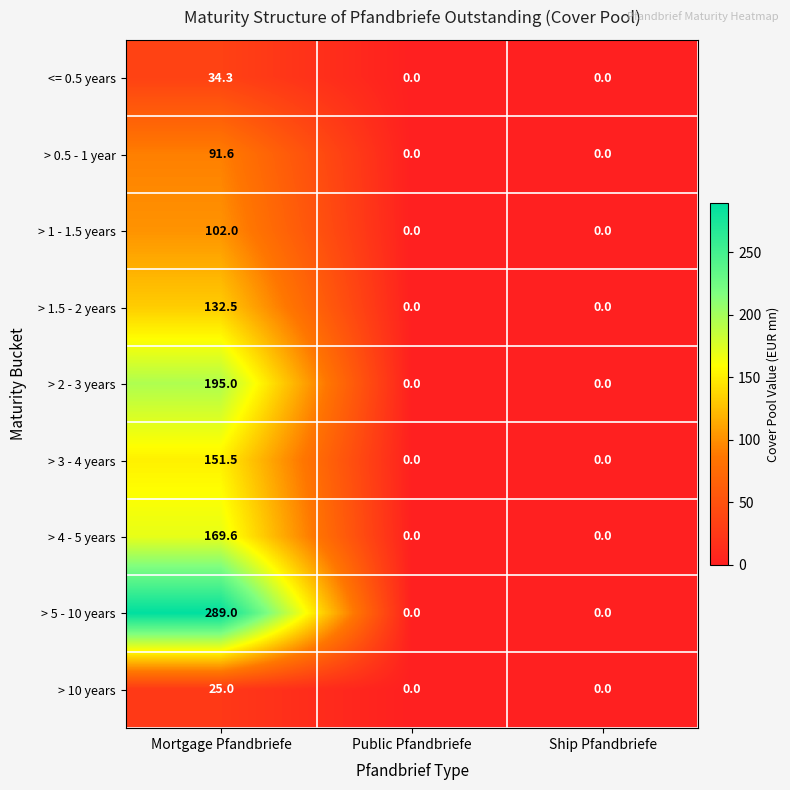

Rank the series at Mortgage Pfandbriefe from highest to lowest value.

> 5 - 10 years, > 2 - 3 years, > 4 - 5 years, > 3 - 4 years, > 1.5 - 2 years, > 1 - 1.5 years, > 0.5 - 1 year, <= 0.5 years, > 10 years